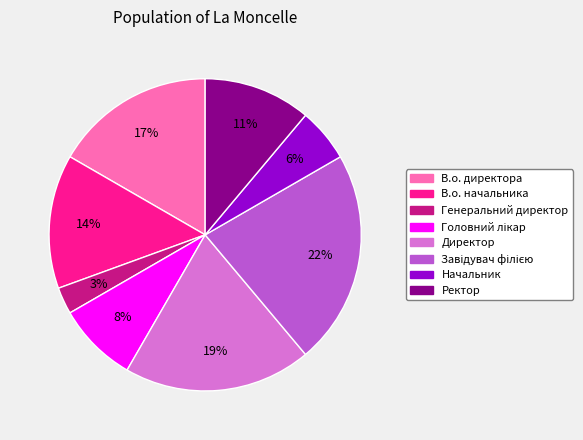

Approximately how many times larger is the value at Начальник compared to Ректор?

0.5